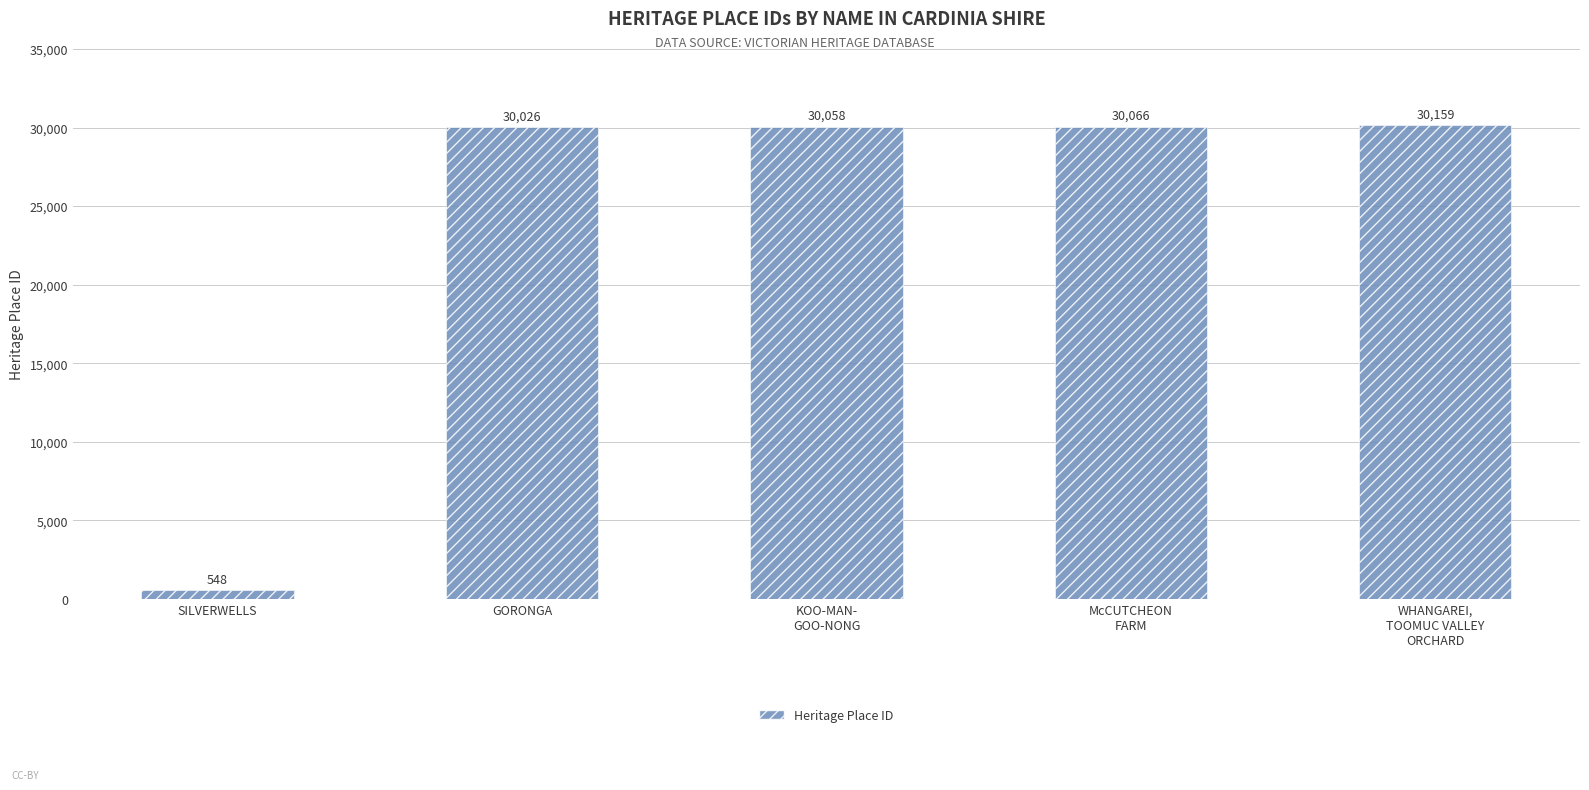

Which category has the highest value across all series?

WHANGAREI,
TOOMUC VALLEY
ORCHARD